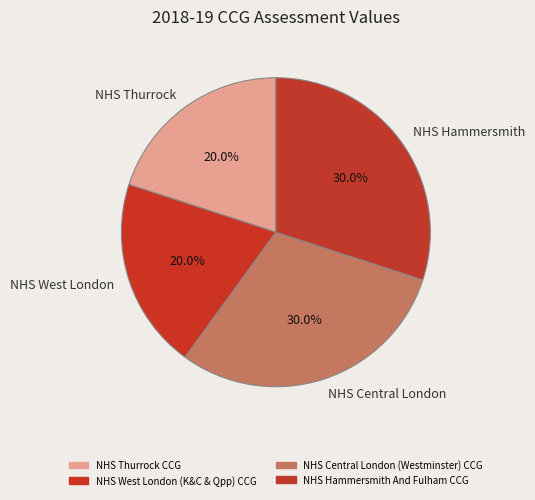

Does NHS Thurrock represent more than half of the total?

No